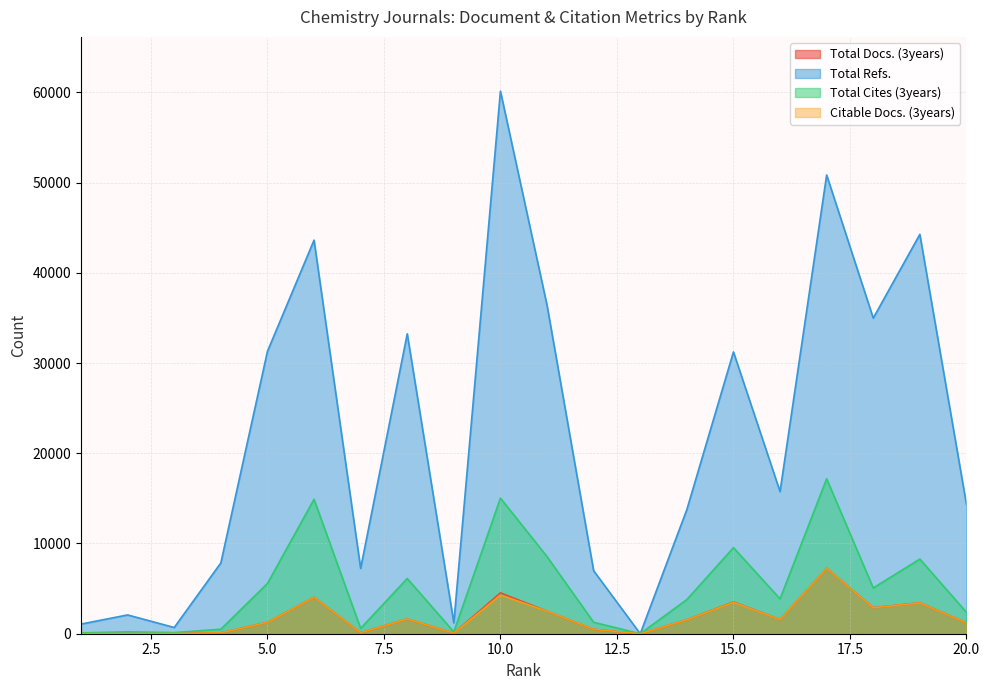

What is the average value of the Citable Docs. (3years) series?

1793